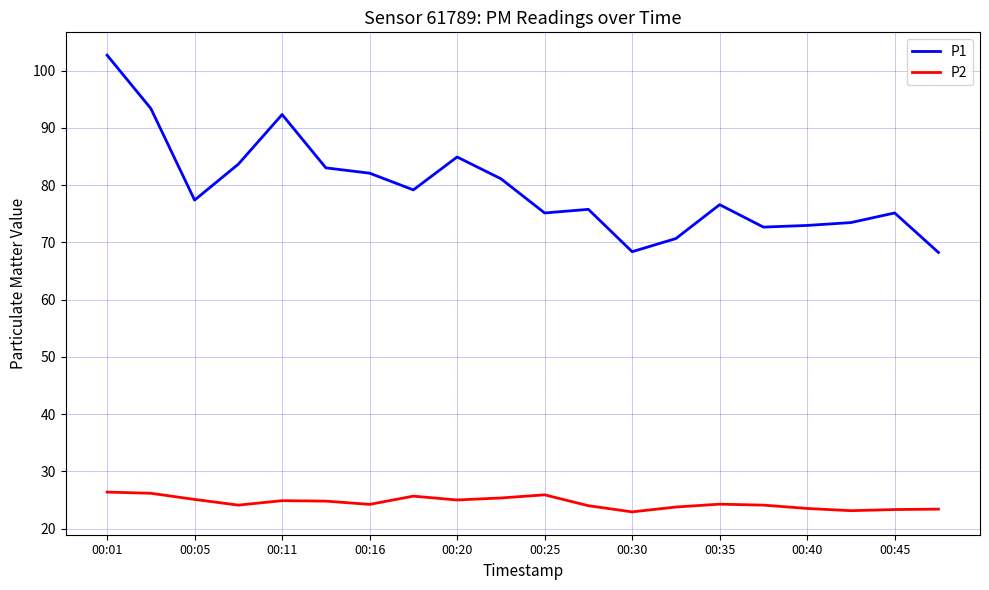

True or false: P2 and P1 cross at least once.

False